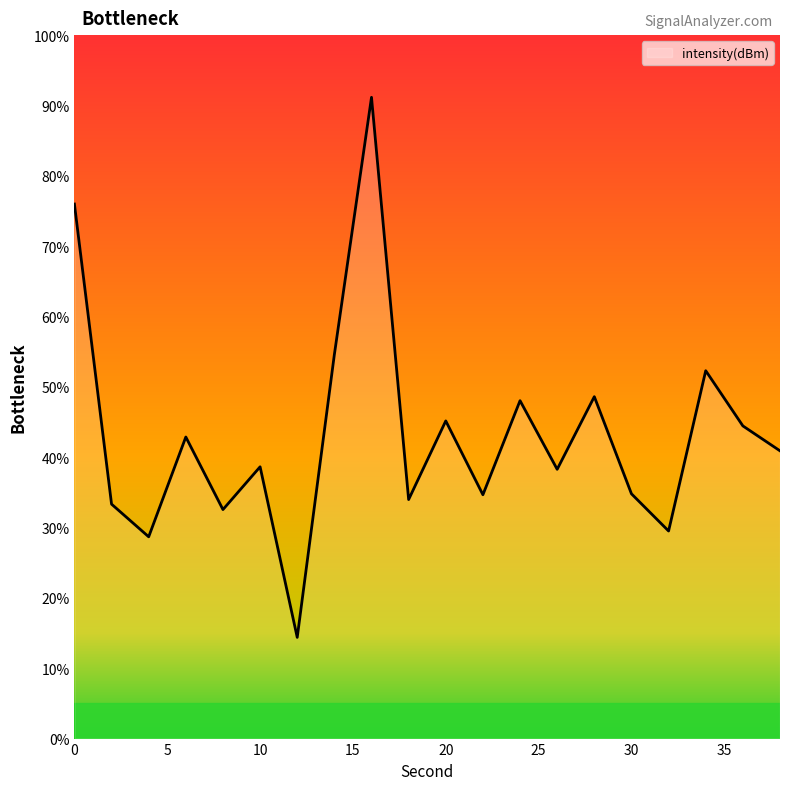

What is the difference between the maximum and minimum values?

76.8